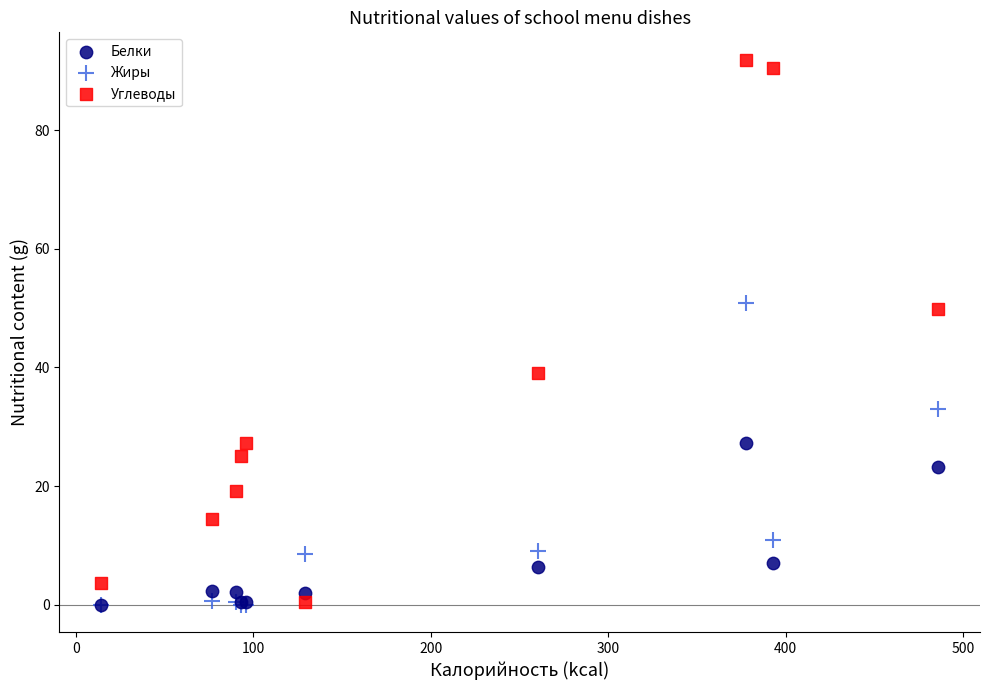

Which series has the largest Y range (max minus min)?

Углеводы